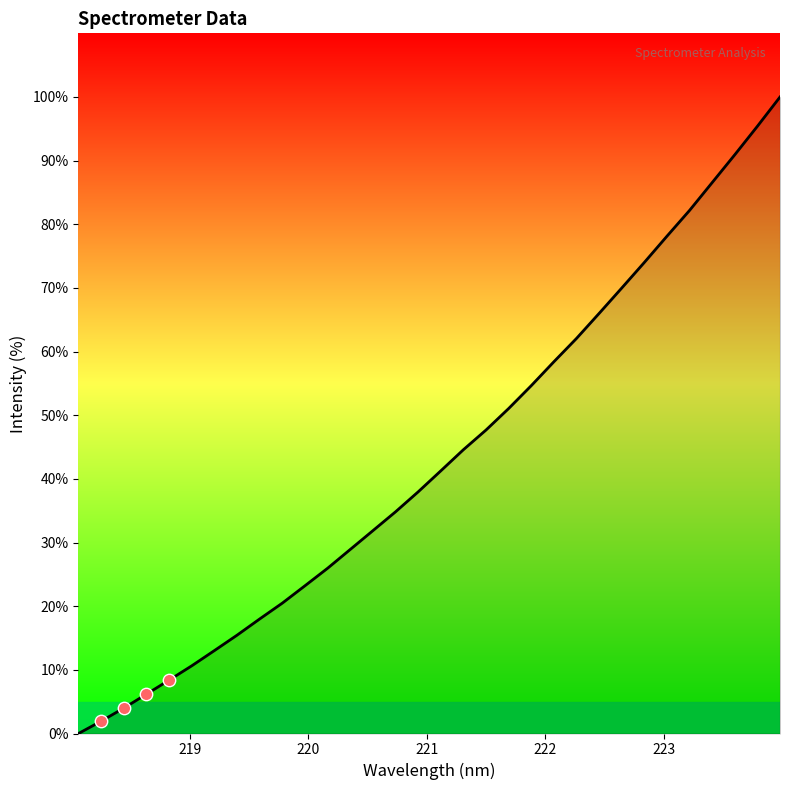

What is the difference between the maximum and minimum values?

100.0